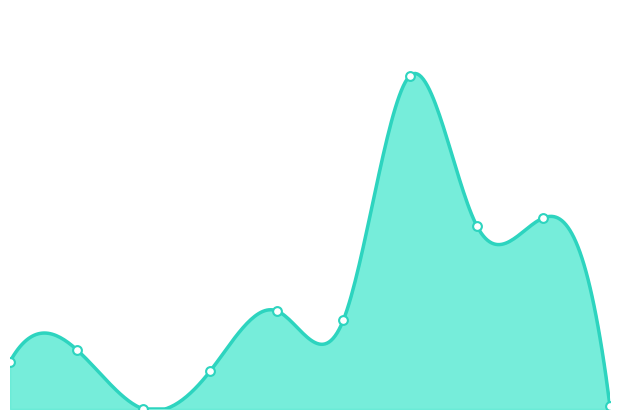

What is the change in value from 0 to 7?

+719103905